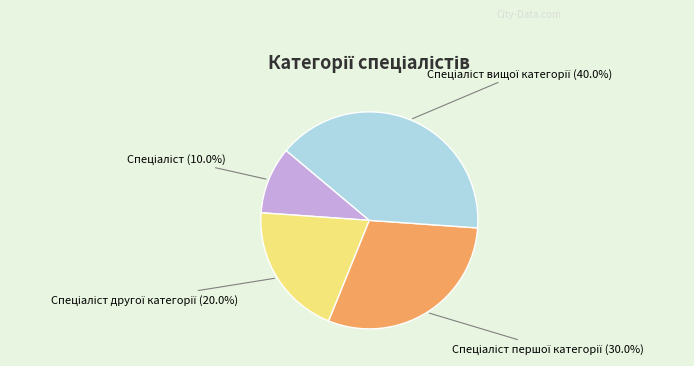

Is there a majority slice in this chart?

No